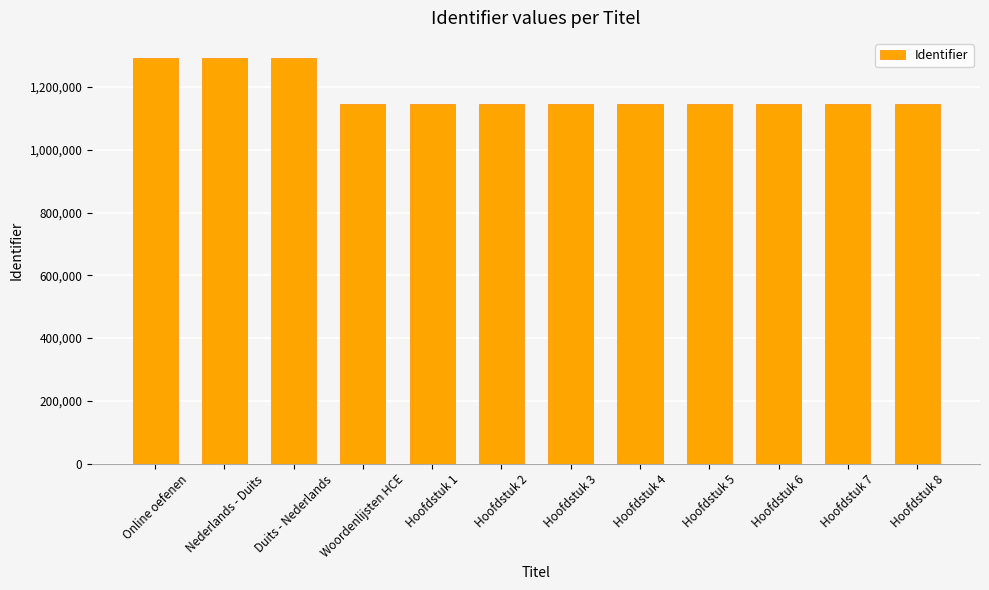

Is it true that the value at Hoofdstuk 2 is 1850660?

False